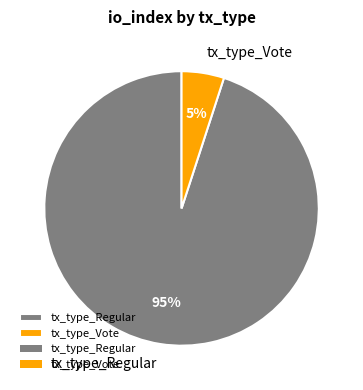

Is it true that tx_type_Regular is 89% of the pie?

False